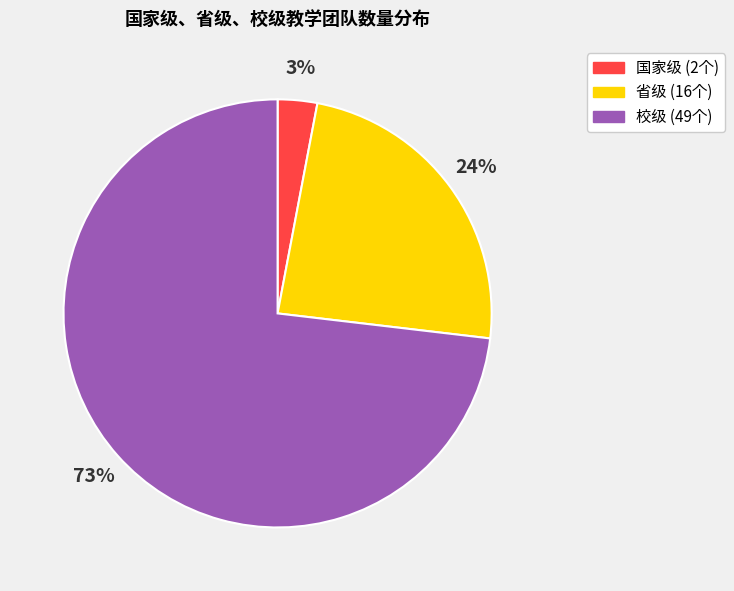

To the nearest percent, what is the difference between the largest and smallest slice percentages?

70%